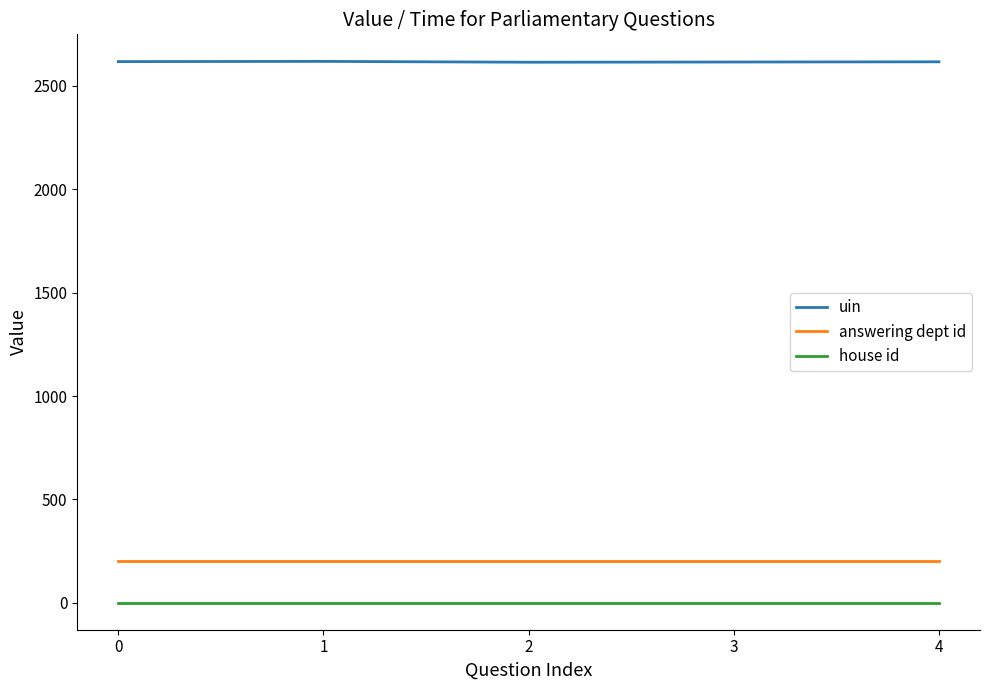

Rank the series at 3 from highest to lowest value.

uin, answering dept id, house id